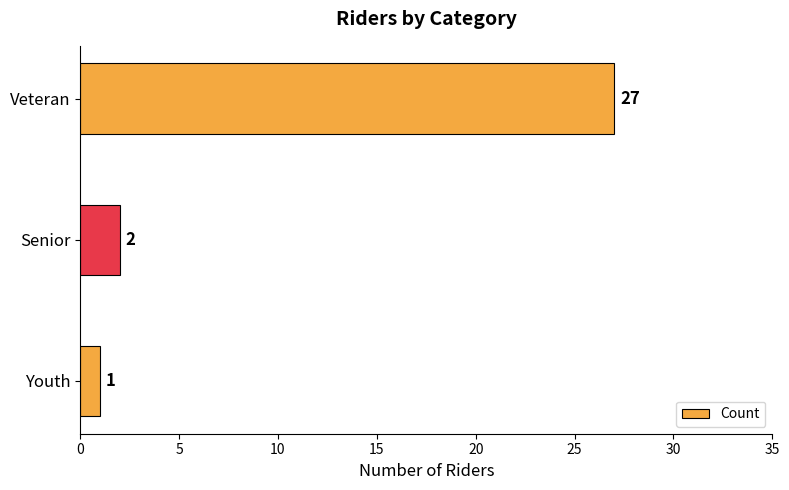

What is the change in value from Youth to Veteran?

+26